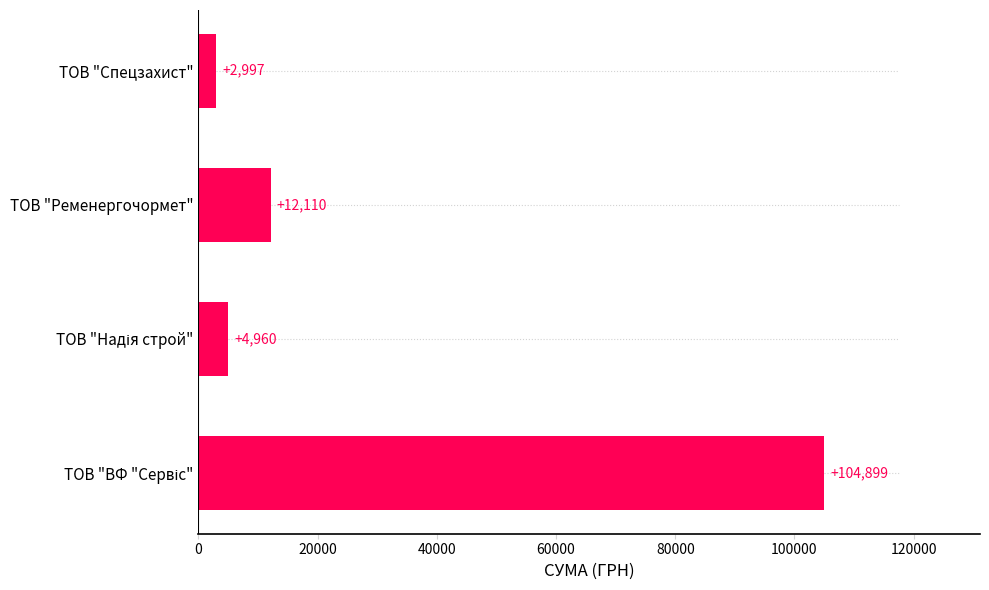

The value at ТОВ "Ременергочормет" is 12110.0. True or false?

True